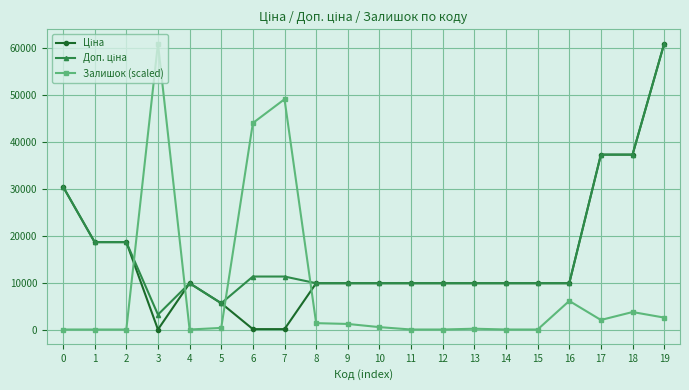

What is the greatest value displayed?

61024.7